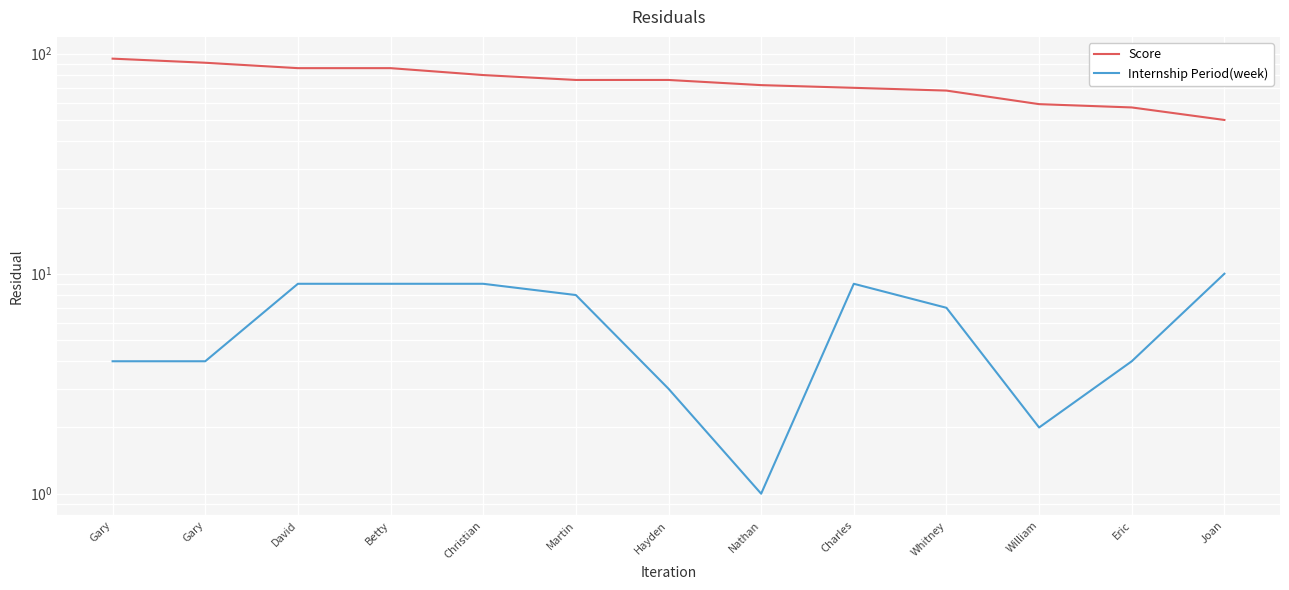

How many lines are shown in the chart?

2